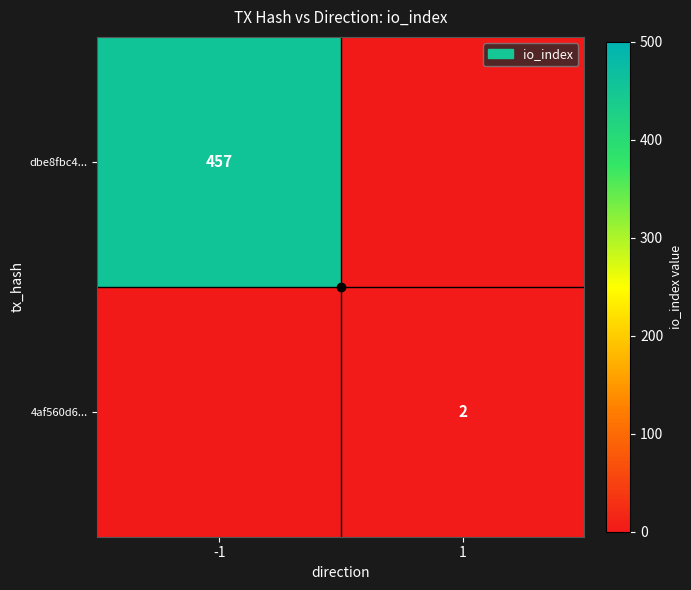

True or false: dbe8fbc4... has a value of 457 at -1.

True